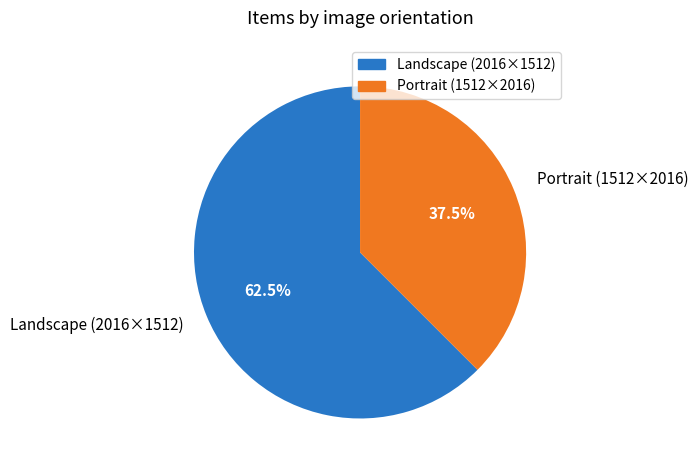

To the nearest percent, what is the average slice percentage?

50%